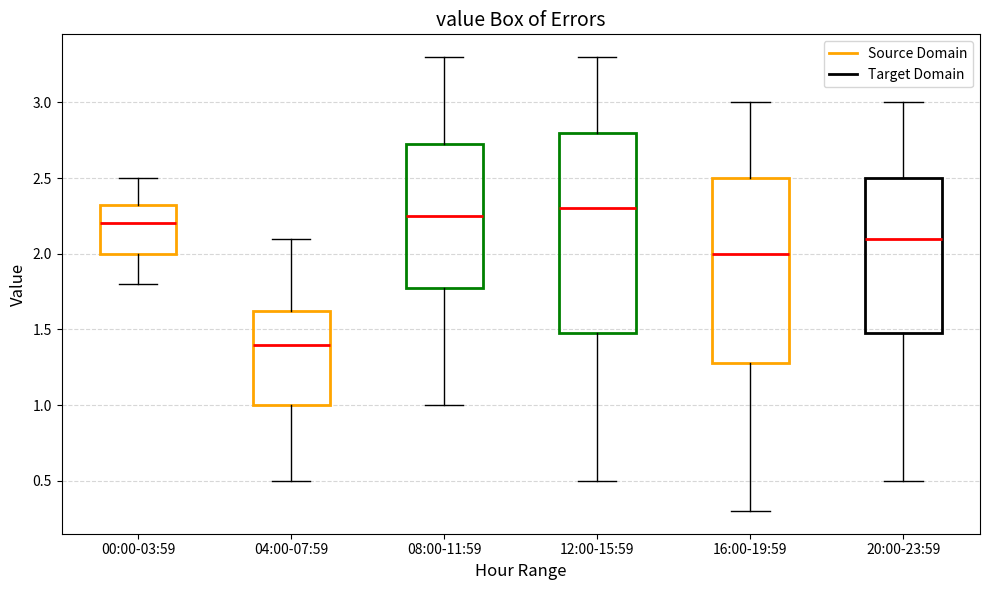

Comparing the boxes themselves (not the whiskers), which one is the tallest?

12:00-15:59